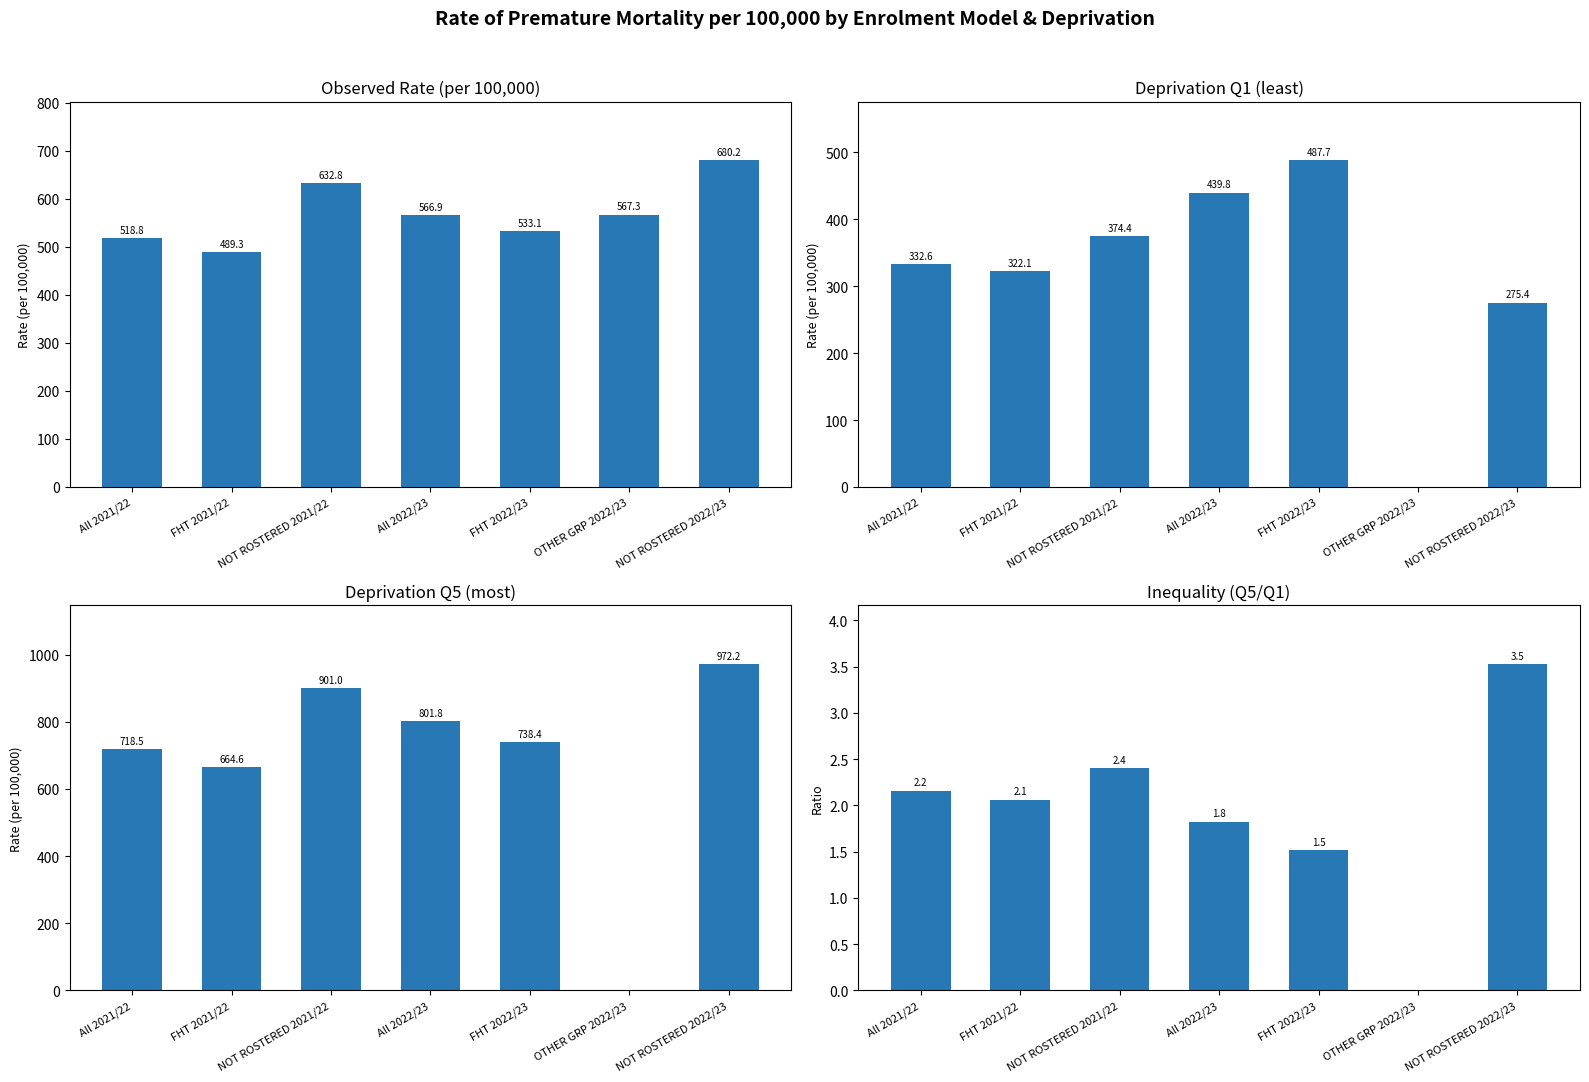

What is the sum of all Inequality (Q5/Q1) values?

13.5